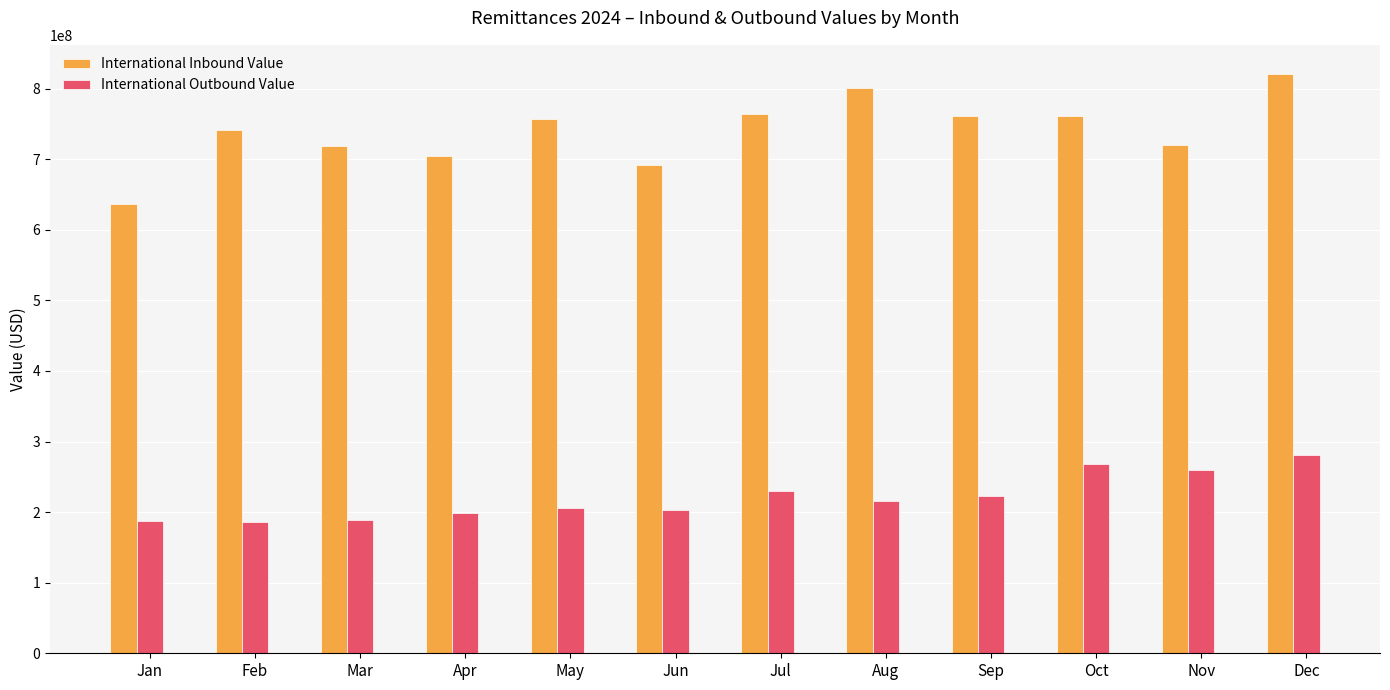

What is the value of the International Outbound Value bar at the 11th from the left?

259169578